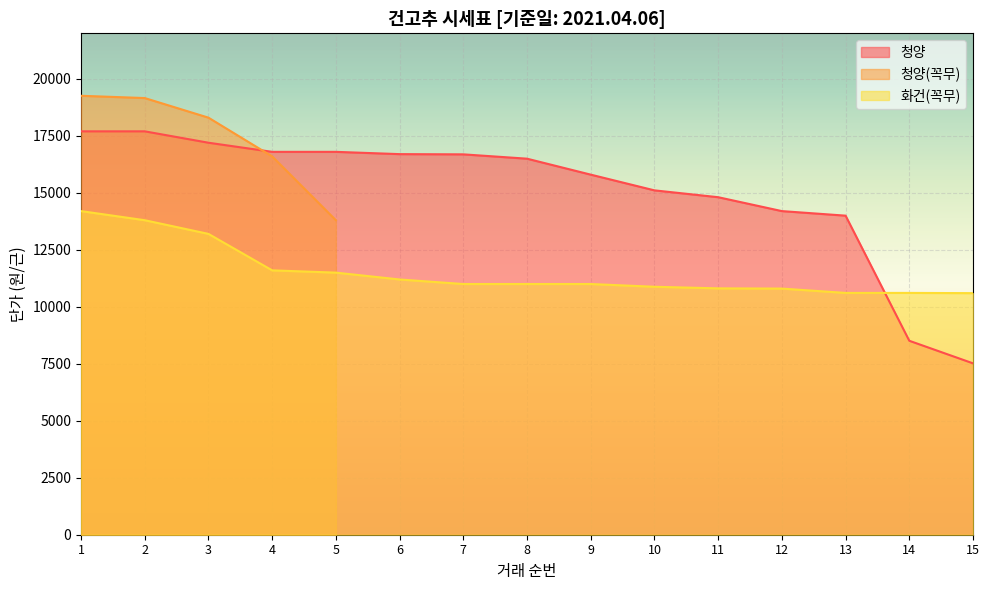

True or false: 청양 has a value of 25893 at 8.

False